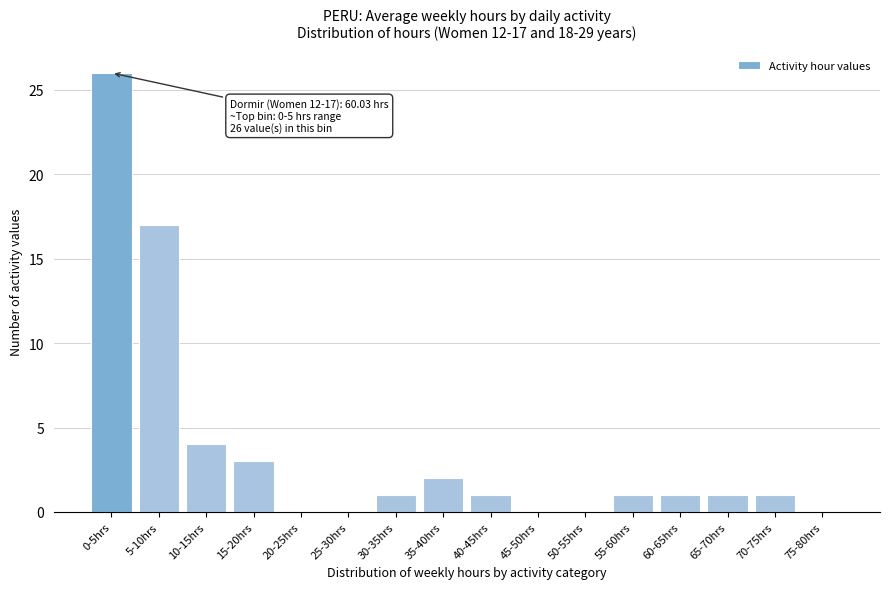

Reading left to right, extract all data points from this chart.

0-5hrs=26	5-10hrs=17	10-15hrs=4	15-20hrs=3	20-25hrs=0	25-30hrs=0	30-35hrs=1	35-40hrs=2	40-45hrs=1	45-50hrs=0	50-55hrs=0	55-60hrs=1	60-65hrs=1	65-70hrs=1	70-75hrs=1	75-80hrs=0